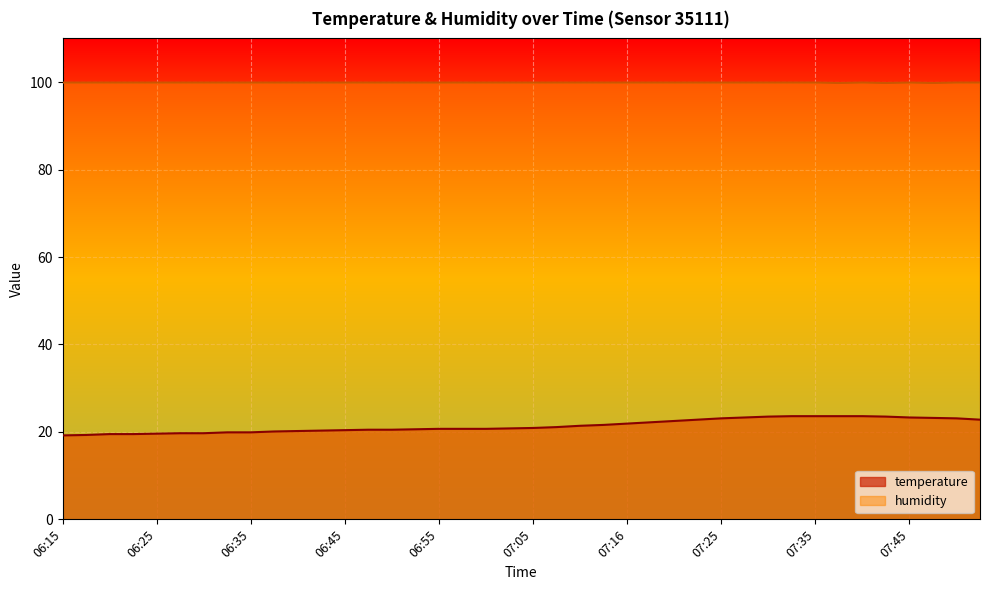

Read the humidity value at 06:35.

99.9